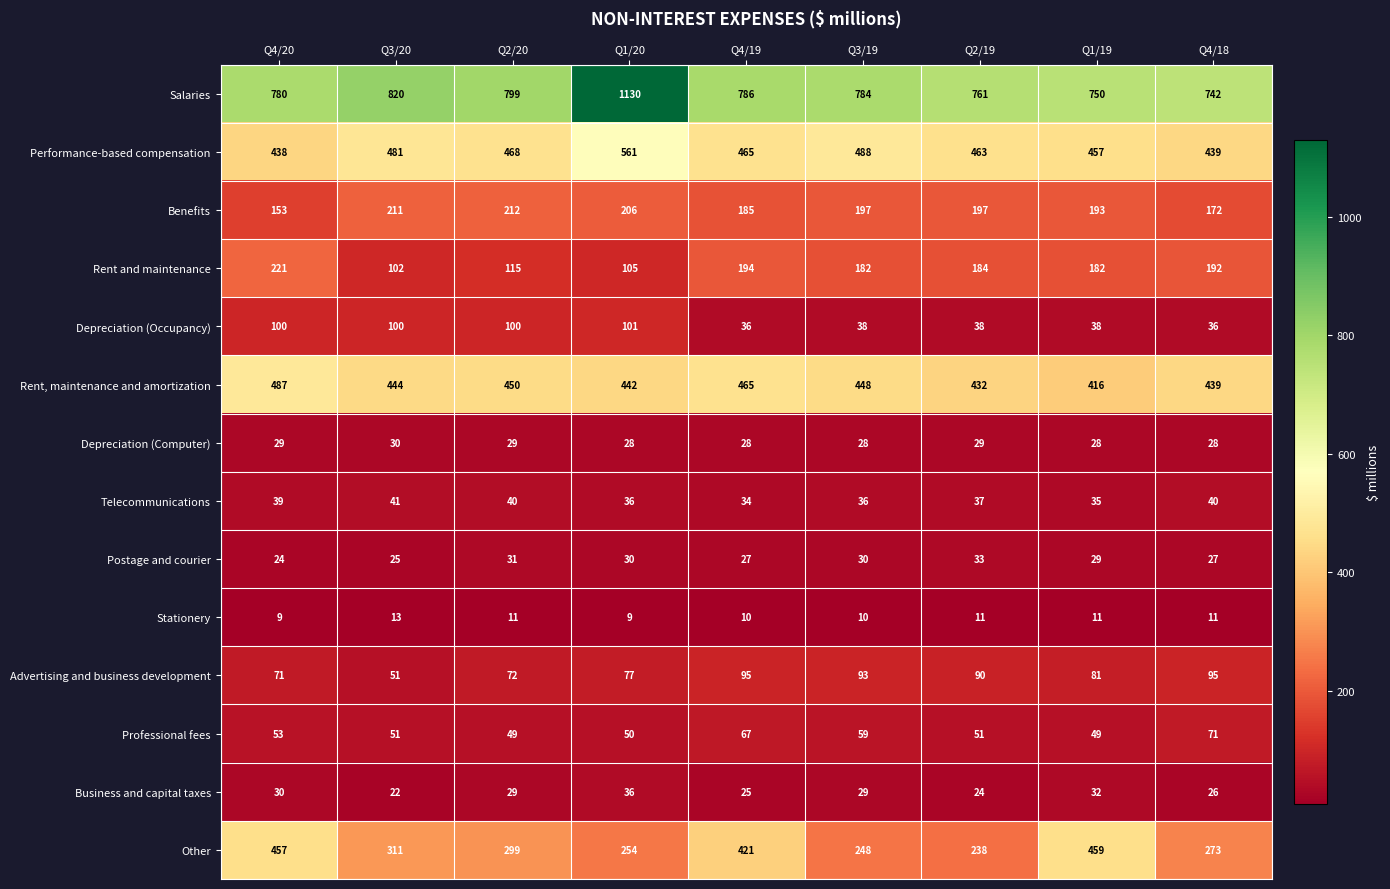

What is the minimum value shown in the chart?

9